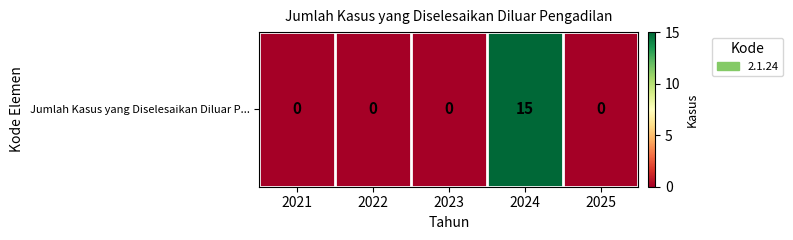

Which label corresponds to the largest value in the chart?

2024